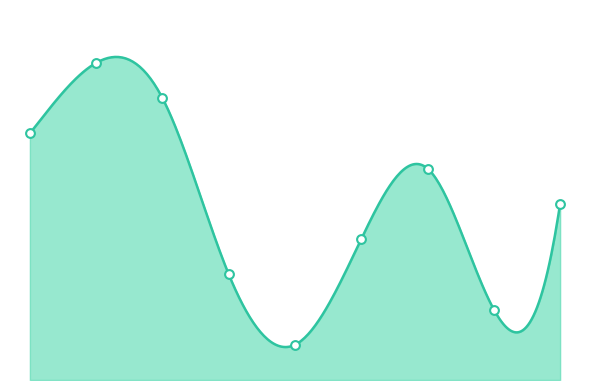

What is the ratio of the value at 7 to the value at 2?

0.7